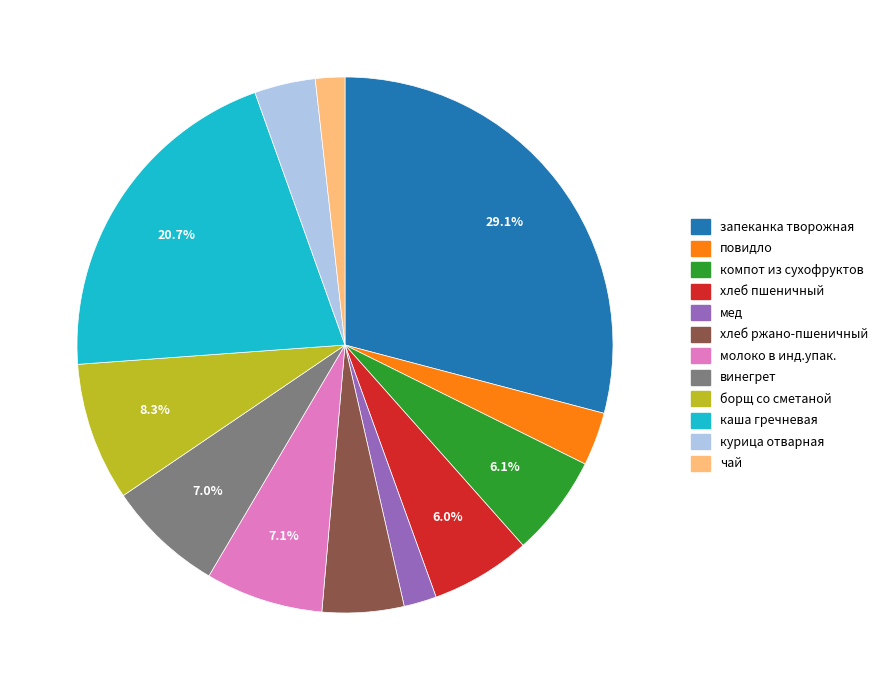

Which category has the biggest portion of the pie?

запеканка творожная